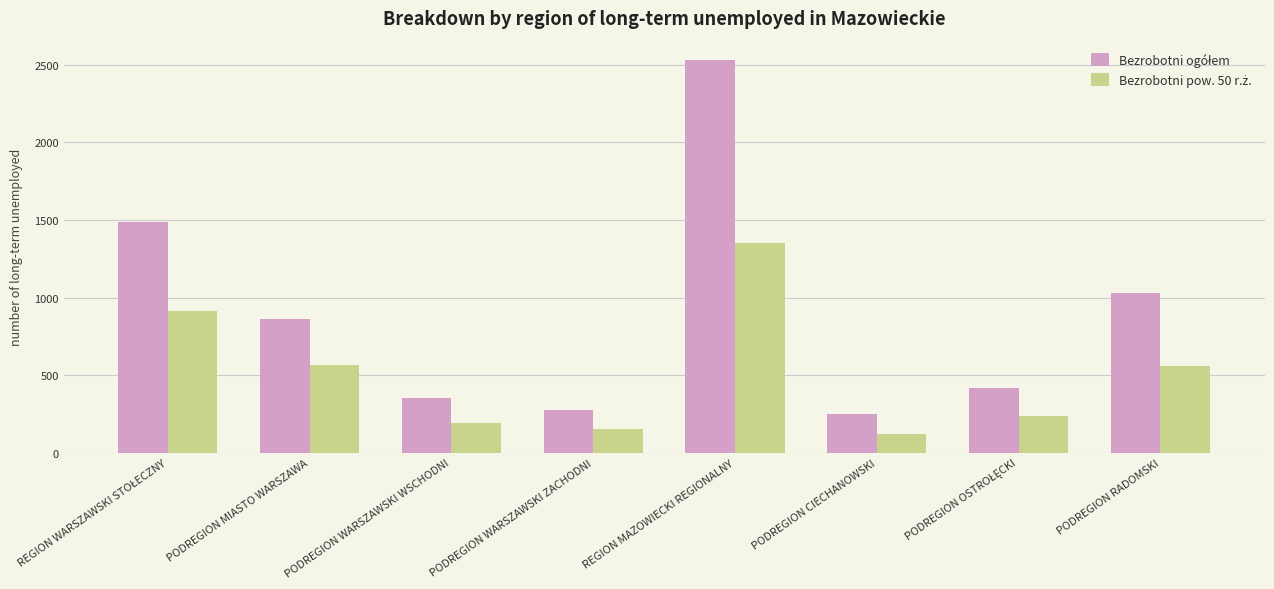

What is the spread (max minus min) of values at PODREGION WARSZAWSKI WSCHODNI?

158